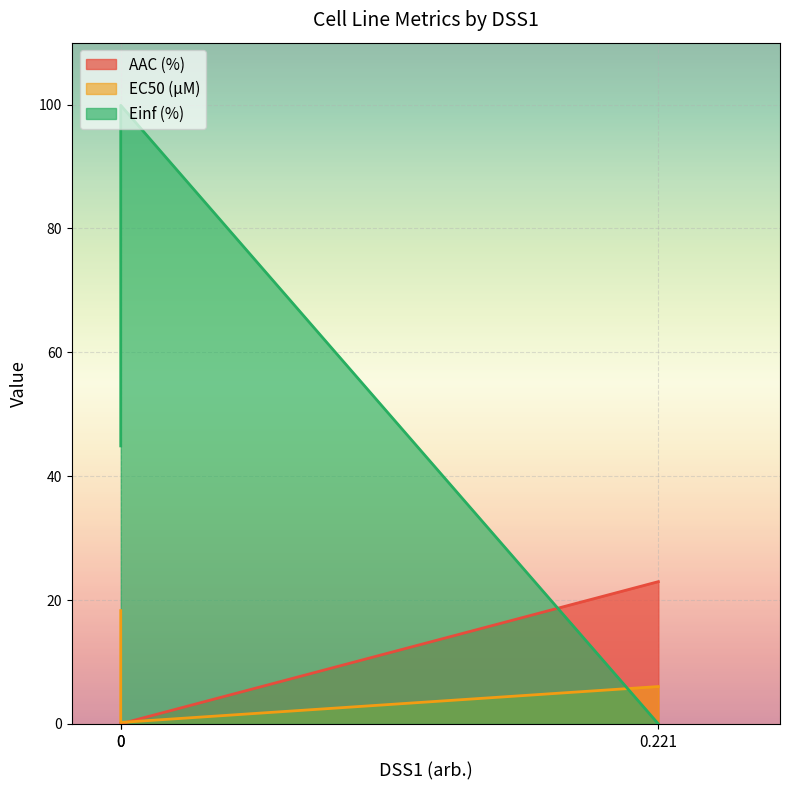

Which series has the largest total across all categories?

Einf (%)